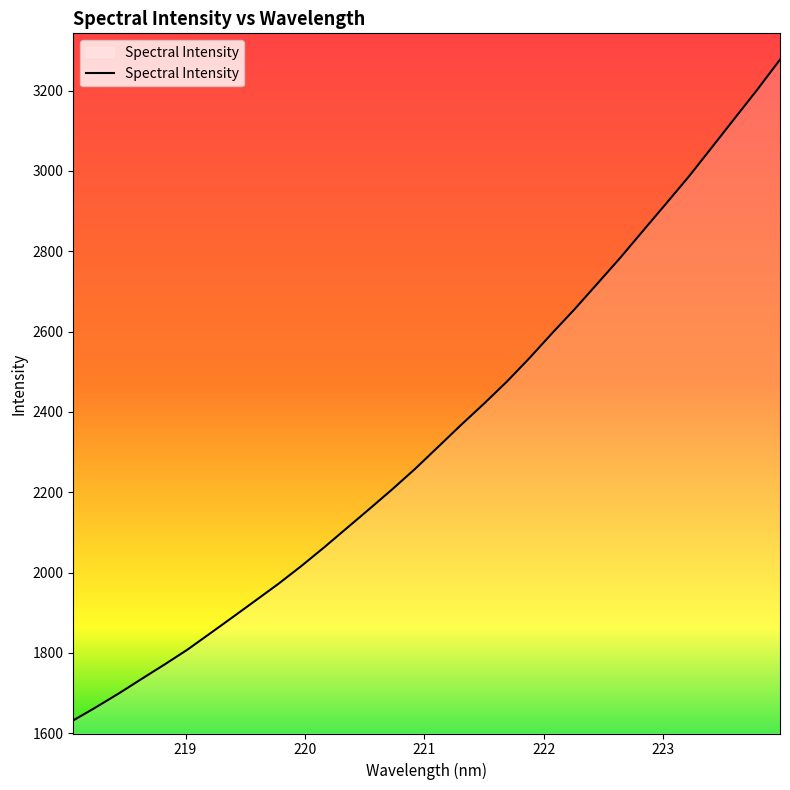

What is the difference between the second highest and minimum values?

1570.4